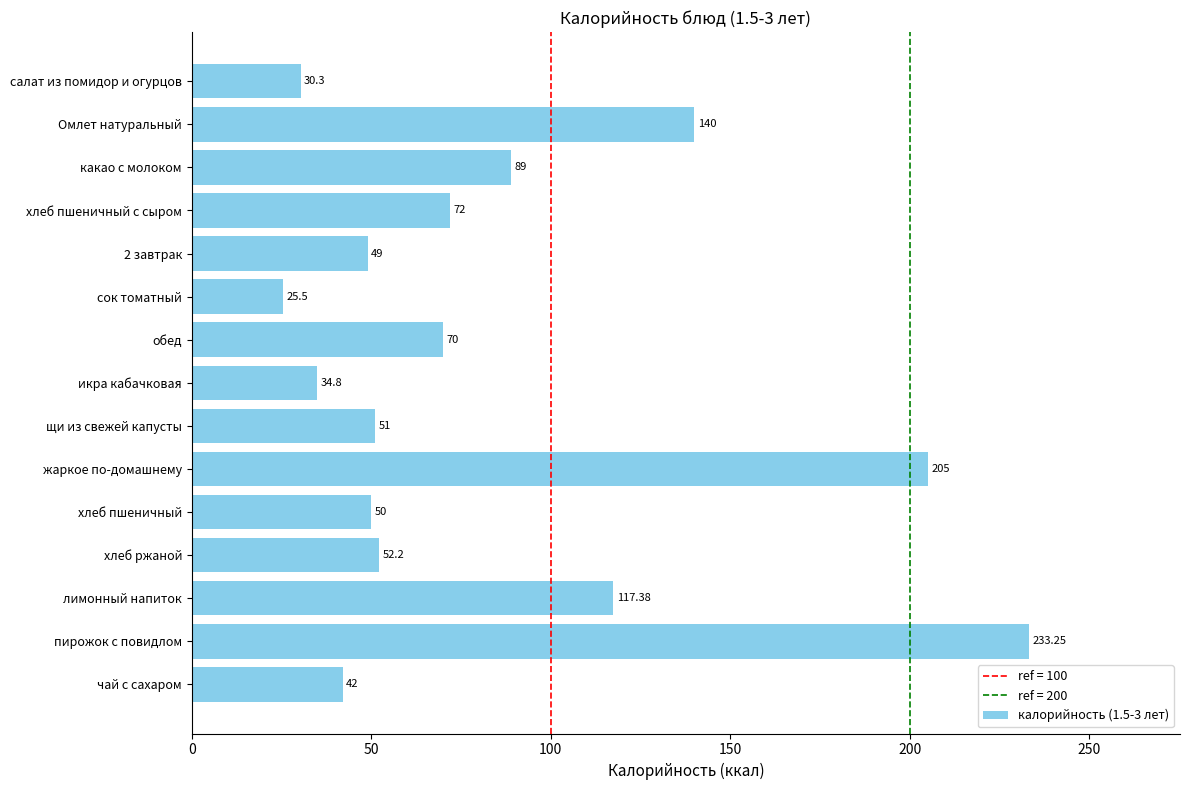

Count the number of data series in this chart.

1